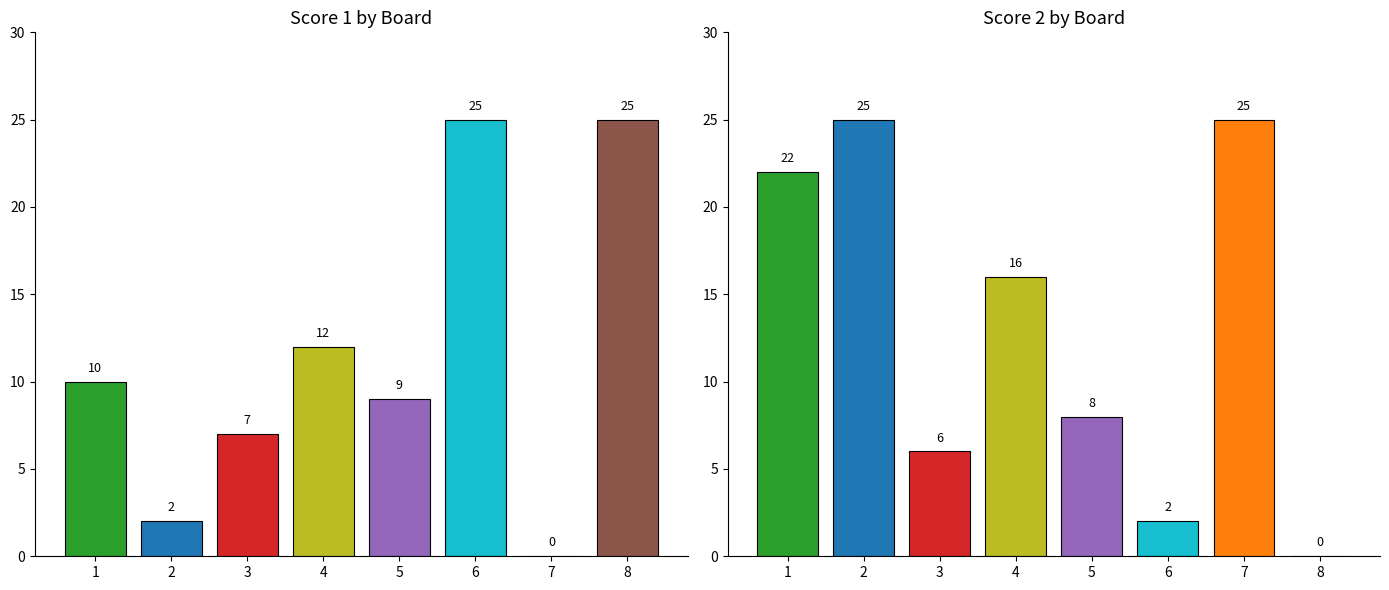

The Score 2 series shows 25 at 2. True or false?

True